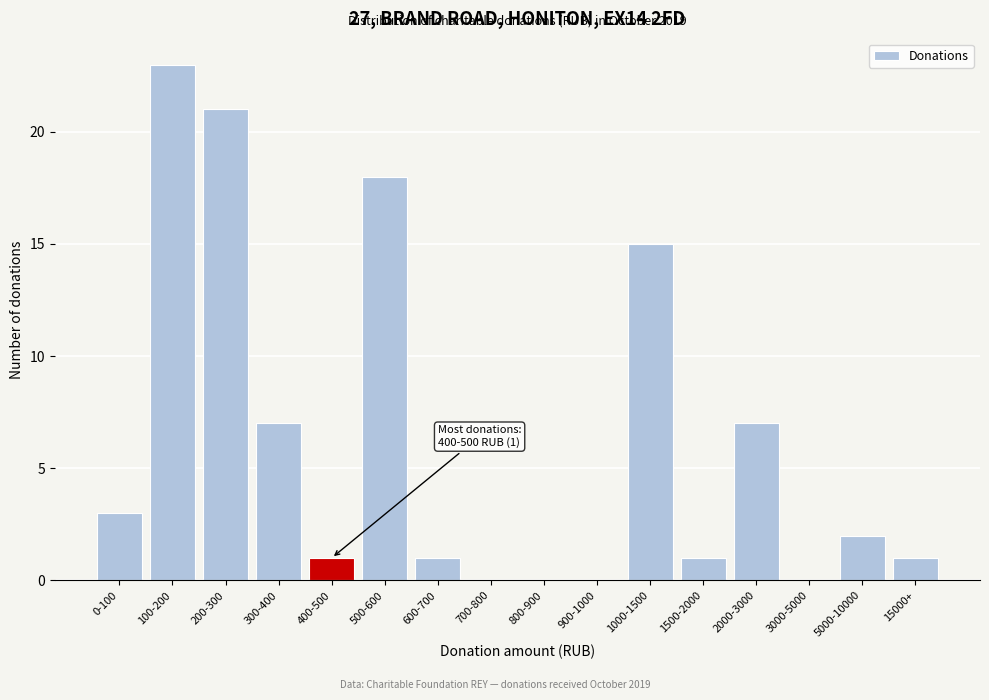

Reading left to right, list all the values displayed in this chart.

0-100=3	100-200=23	200-300=21	300-400=7	400-500=1	500-600=18	600-700=1	700-800=0	800-900=0	900-1000=0	1000-1500=15	1500-2000=1	2000-3000=7	3000-5000=0	5000-10000=2	15000+=1